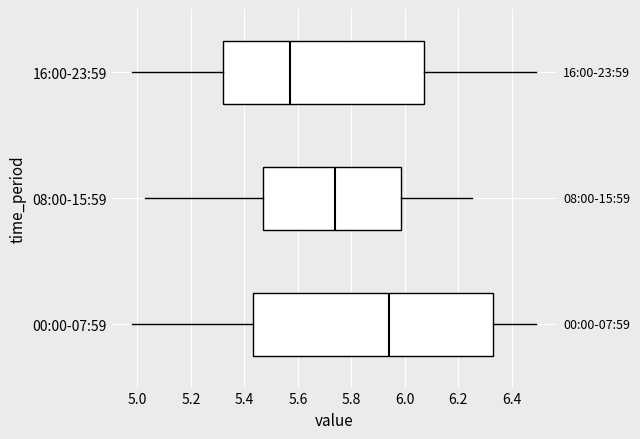

Where is the left edge of the box for 16:00-23:59 on the x-axis? The values are not printed on the chart, so give them approximately, as read against the axis.

5.32